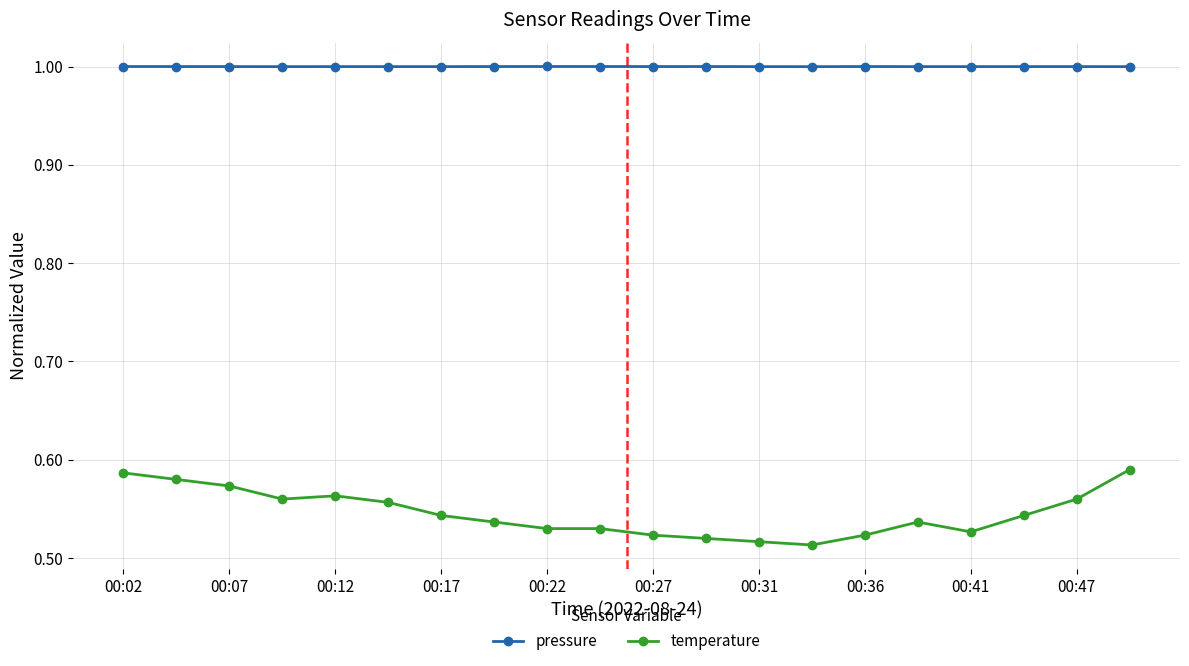

What is the value of the pressure point at the 4th from the left?

1.0